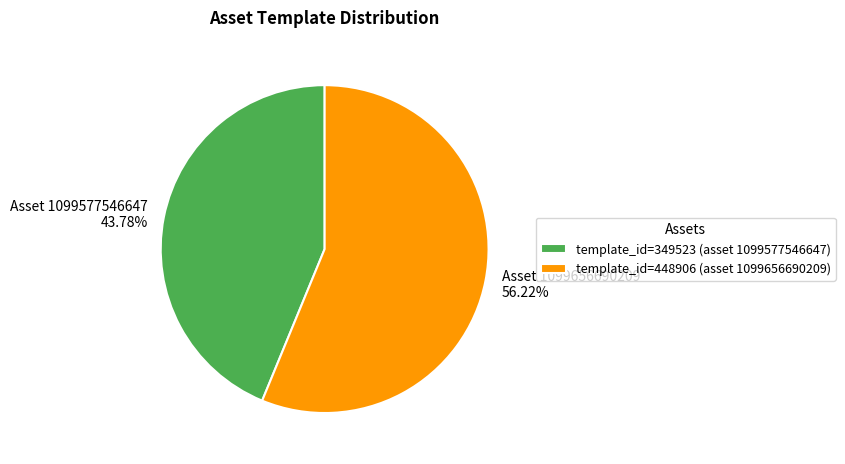

How many slices are in this pie chart?

2